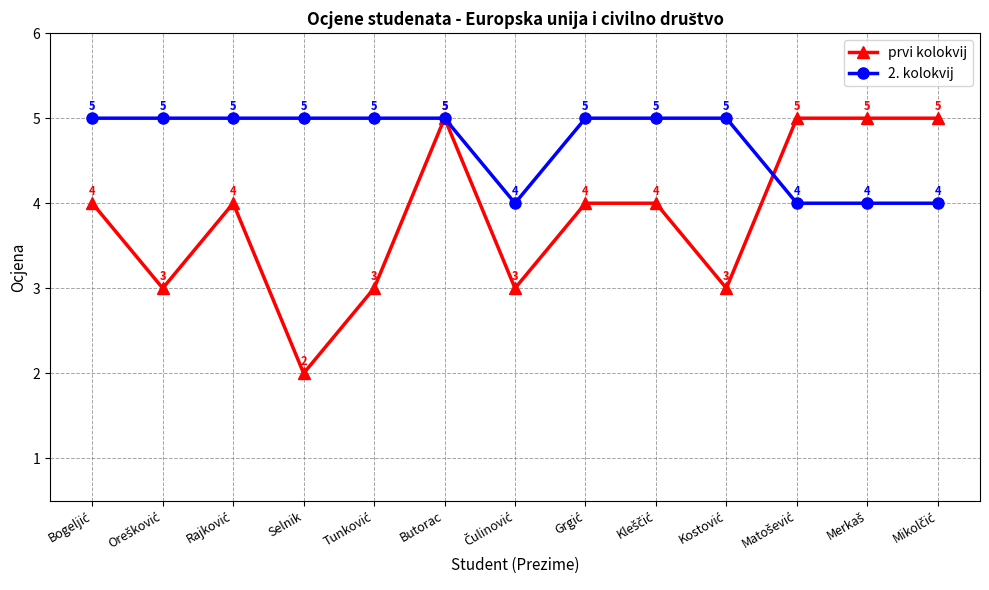

Which series has the largest total across all categories?

2. kolokvij